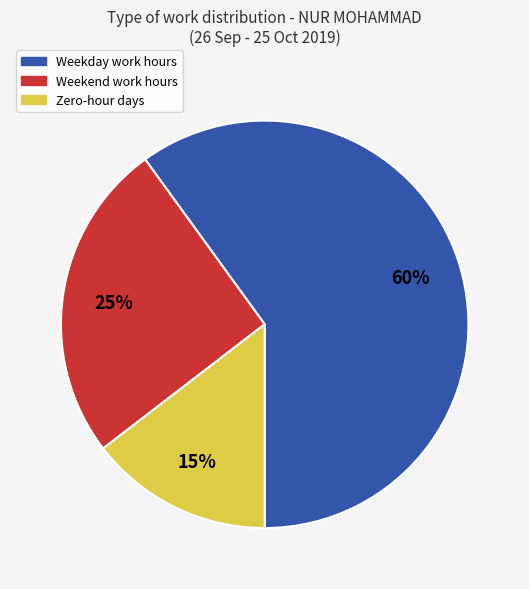

To the nearest percent, what is the difference between the largest and smallest slice percentages?

45%